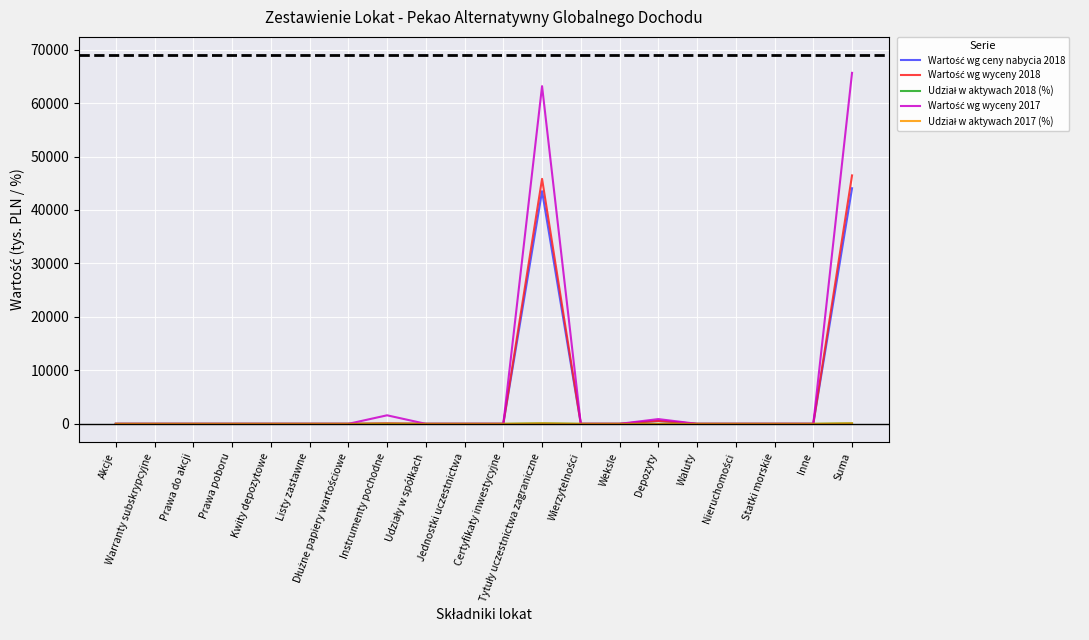

At which category does the chart reach its peak across all series?

Suma